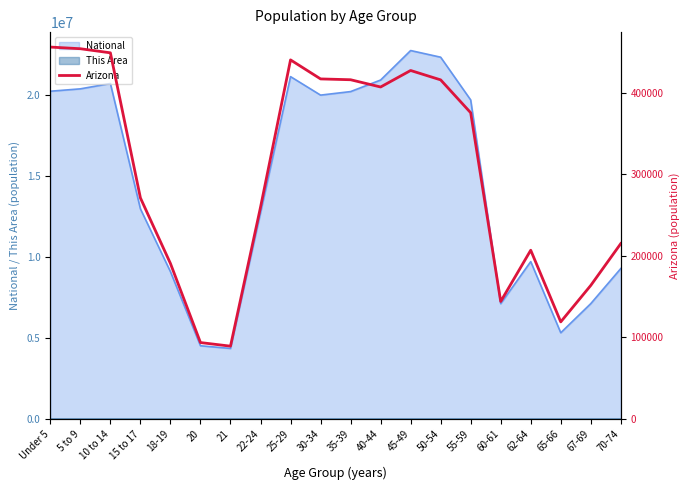

The value at 21 is 89342. True or false?

True